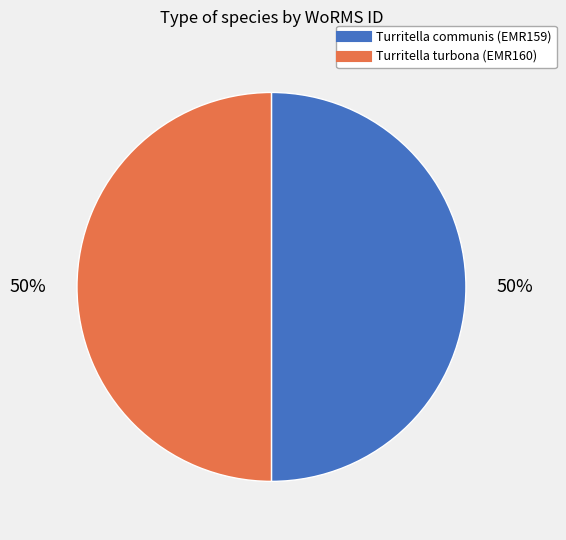

Do Turritella turbona (EMR160) and Turritella communis (EMR159) together represent more than half of the pie?

Yes